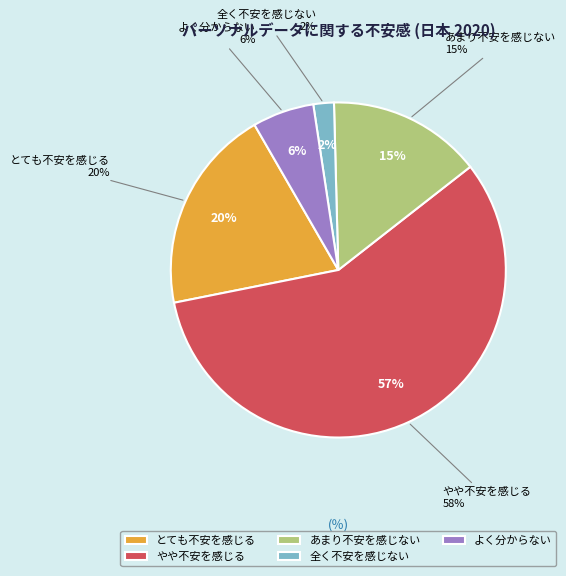

Which has a higher value, あまり不安を感じない or 全く不安を感じない?

あまり不安を感じない